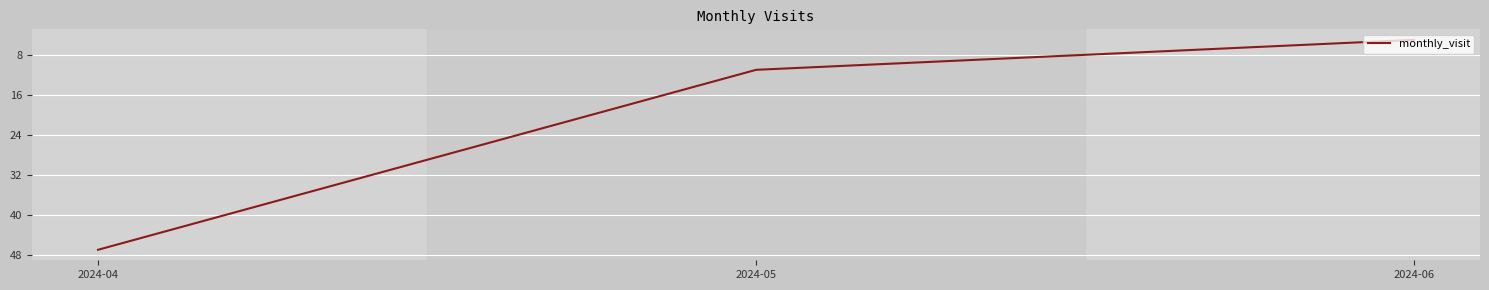

True or false: the data shows 19 at 2024-05.

False